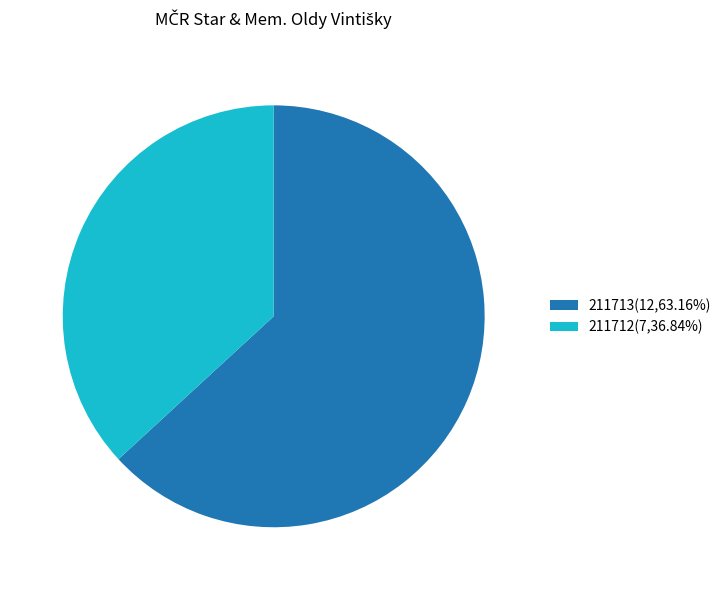

Rank the categories by value from lowest to highest.

211712, 211713